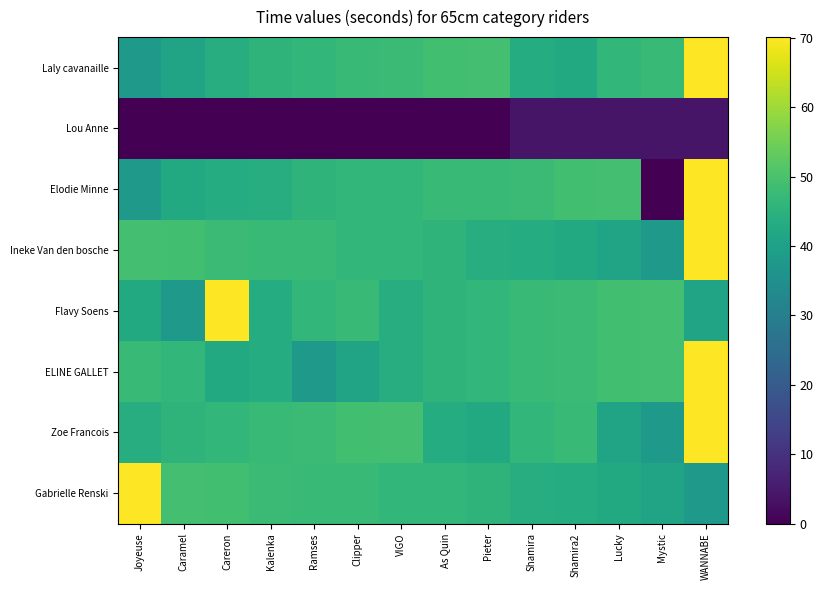

Which series has the largest range (max minus min)?

Elodie Minne